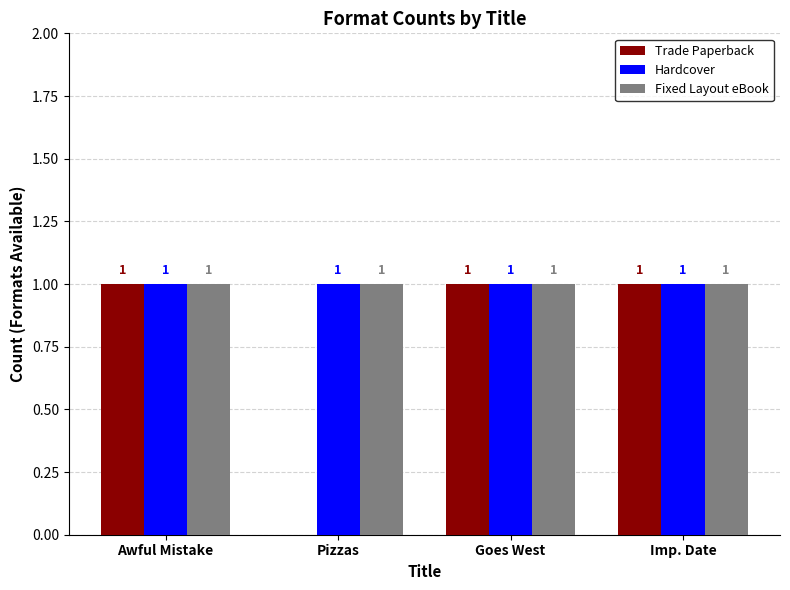

Reading left to right, what are all the values shown in this chart?

Trade Paperback: 1	0	1	1
Hardcover: 1	1	1	1
Fixed Layout eBook: 1	1	1	1